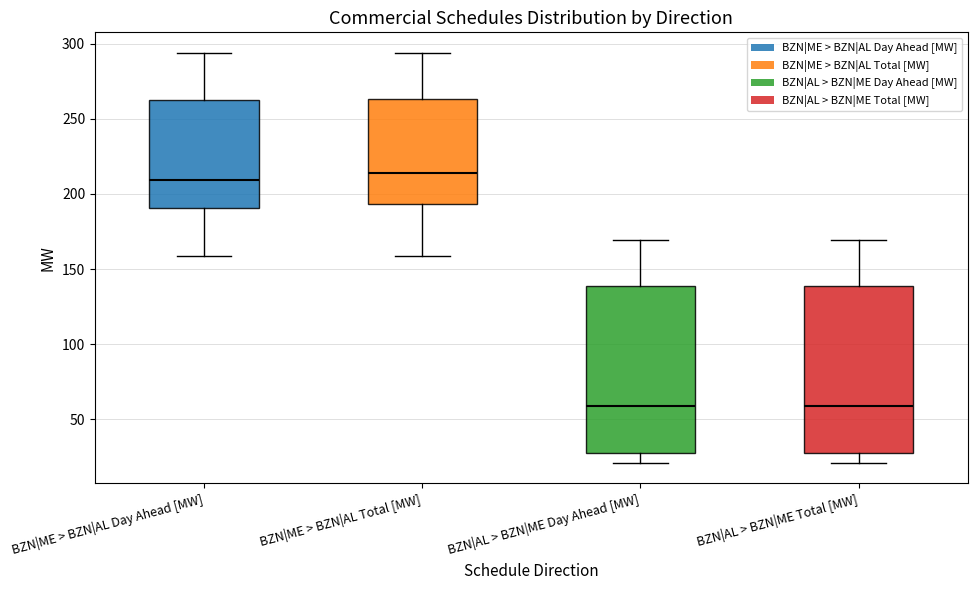

Reading left to right, read every box against the y-axis: the position of its median line, the range the box covers, and the ends of its whiskers. The values are not printed on the chart, so give them approximately, as read against the axis.

BZN|ME > BZN|AL Day Ahead [MW]: median 210, box 190 to 265, whiskers 160 to 295
BZN|ME > BZN|AL Total [MW]: median 215, box 195 to 265, whiskers 160 to 295
BZN|AL > BZN|ME Day Ahead [MW]: median 60, box 30 to 140, whiskers 20 to 170
BZN|AL > BZN|ME Total [MW]: median 60, box 30 to 140, whiskers 20 to 170